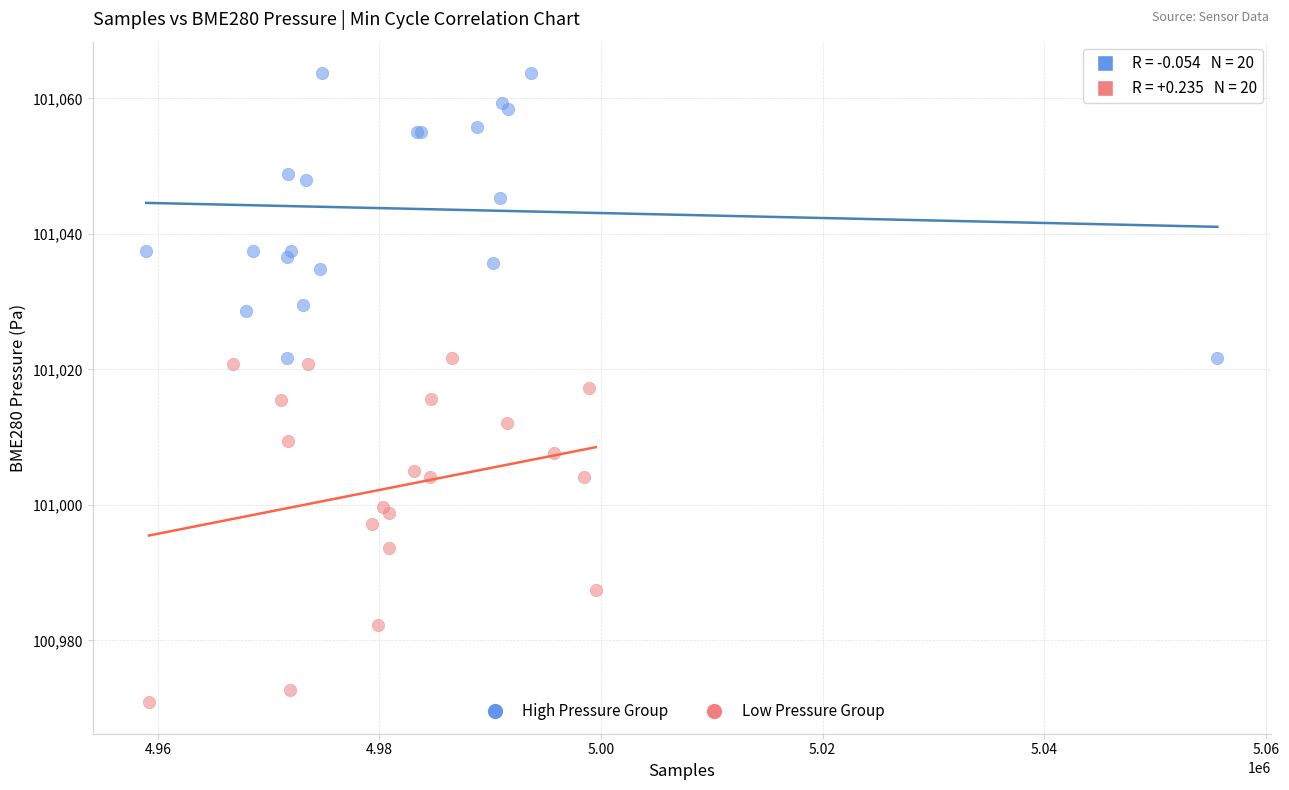

Which series reaches the maximum Y coordinate?

High Pressure Group